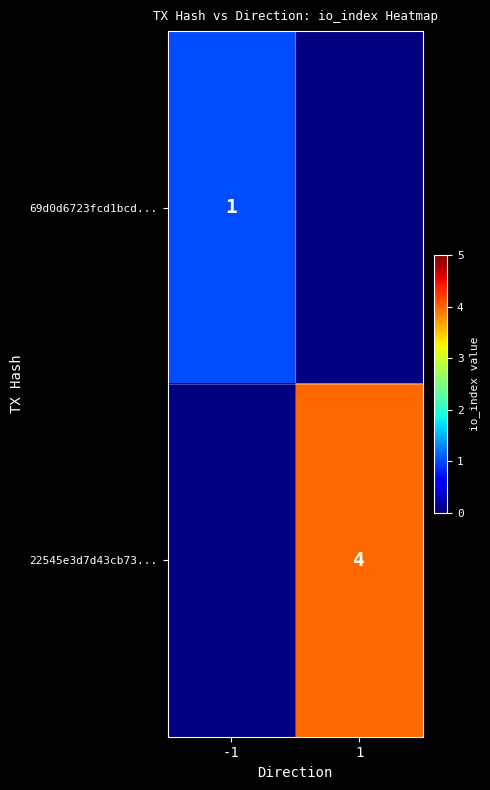

The 22545e3d7d43cb73... series shows 2 at 1. True or false?

False